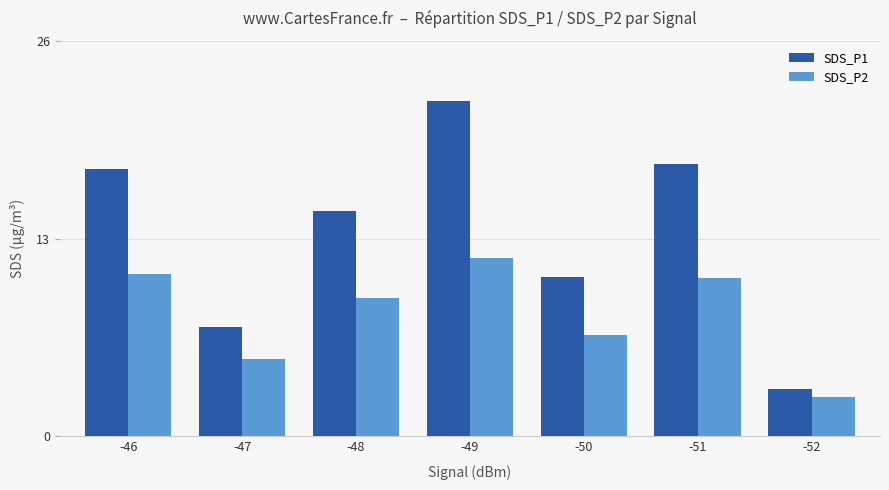

What is the average value of the SDS_P1 series?

13.3